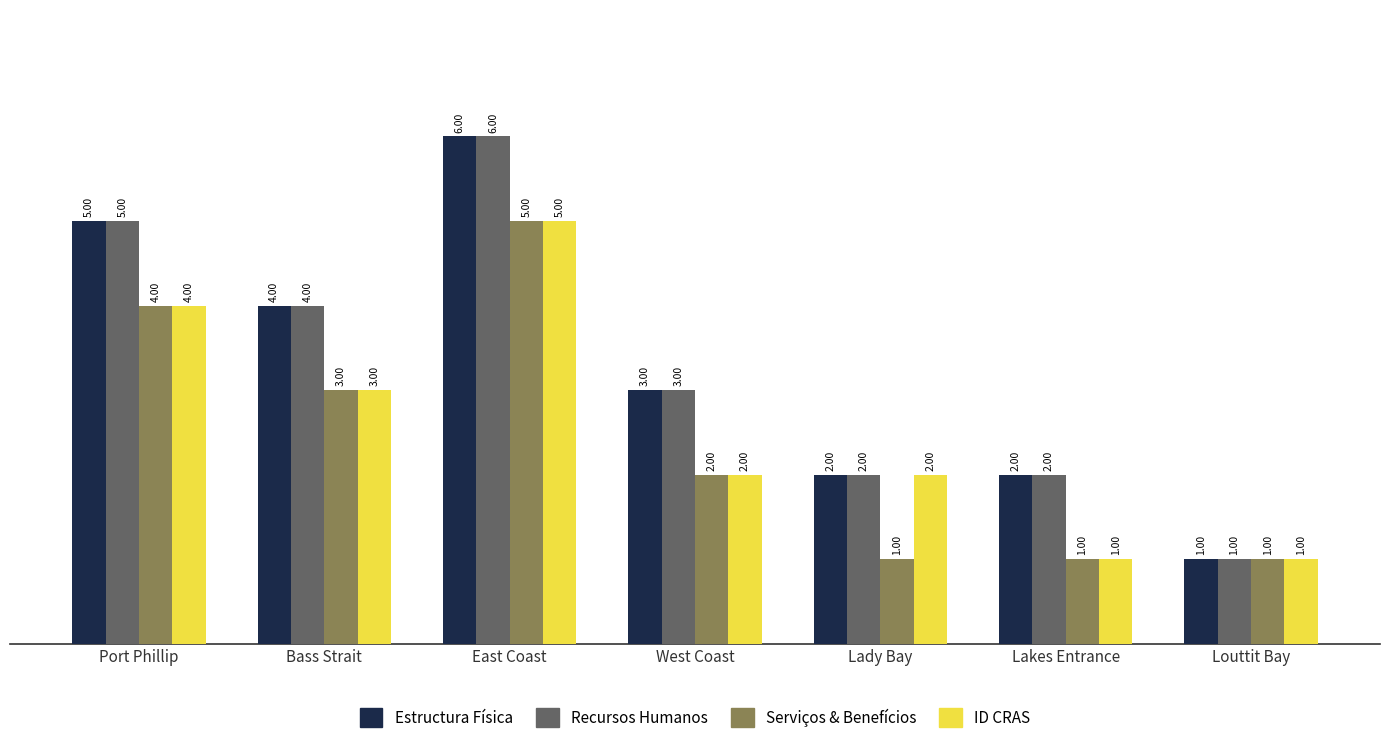

What is the label of the 6th bar from the right?

Bass Strait